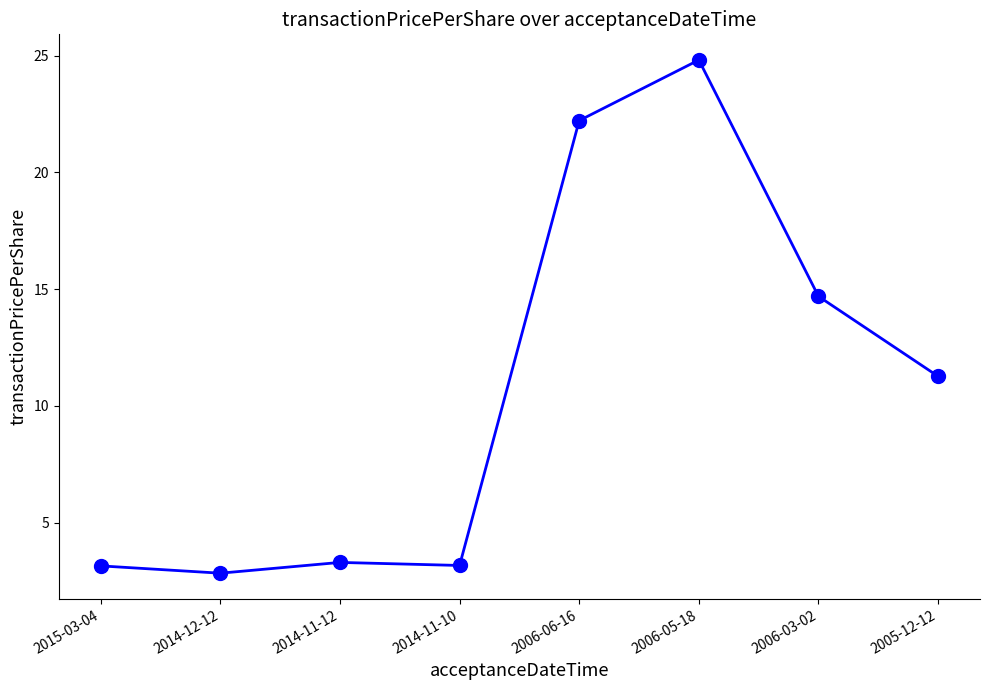

Where does the data first go above 11?

2006-06-16